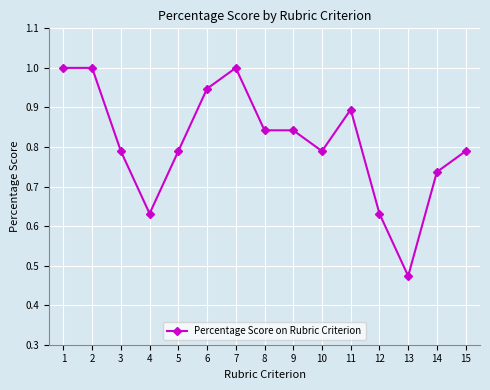

What is the greatest value displayed?

1.0